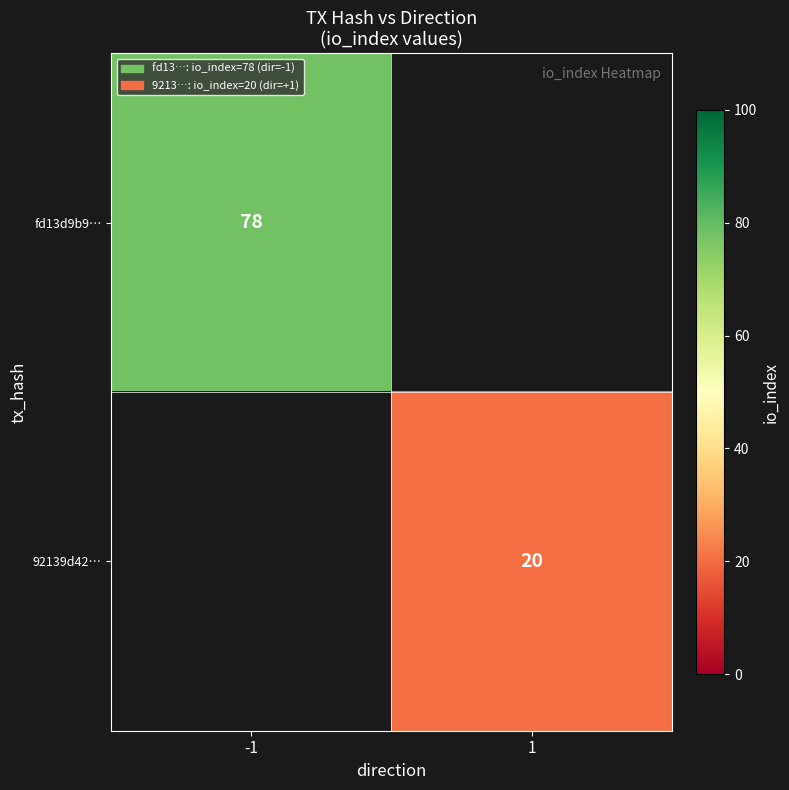

At how many categories does at least one series exceed 62?

1